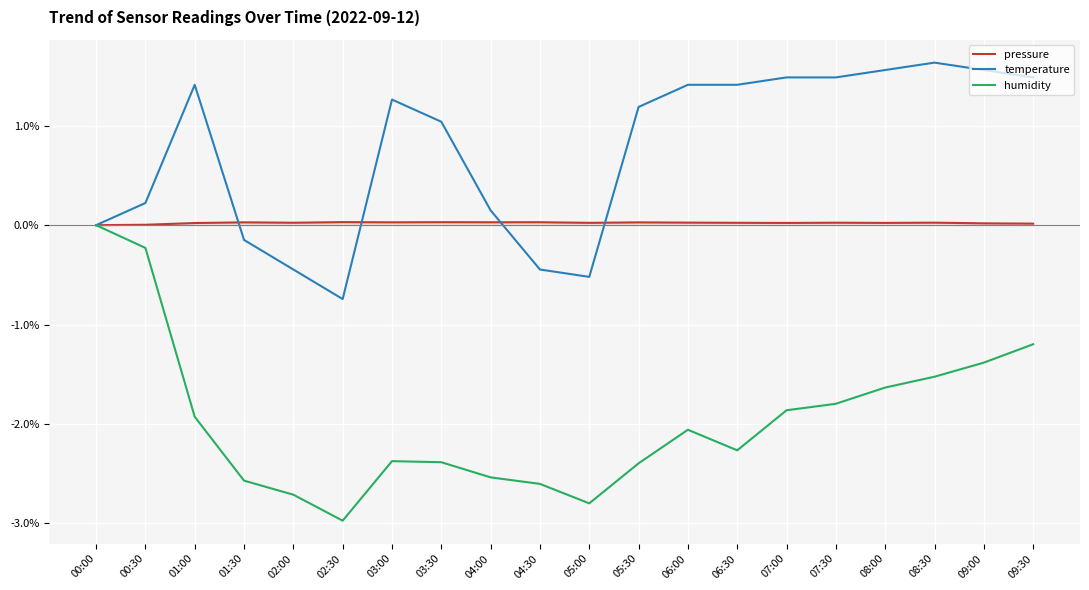

Which label corresponds to the largest value in the chart?

08:30